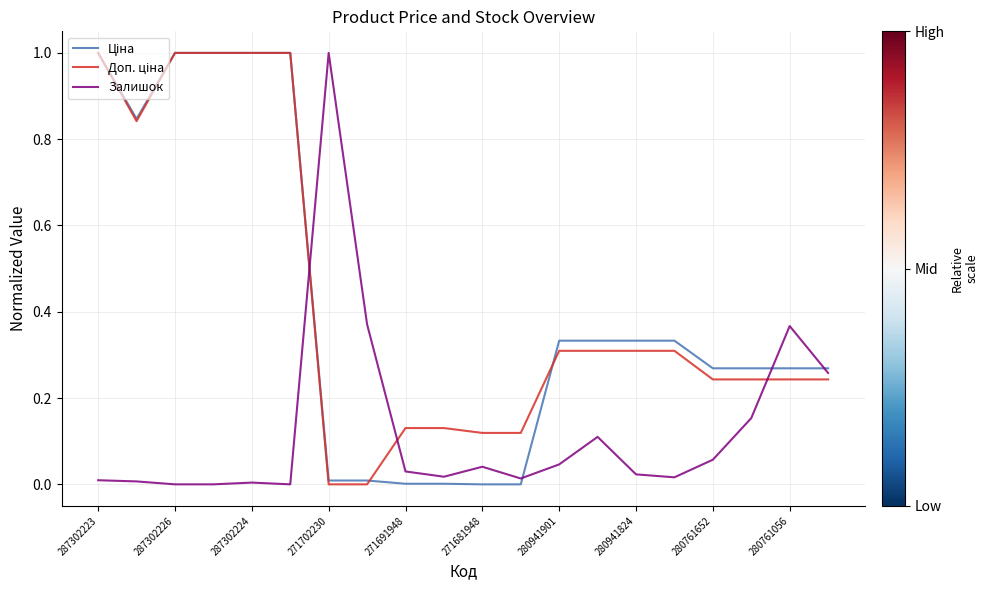

What is the maximum value shown in the chart?

1.0